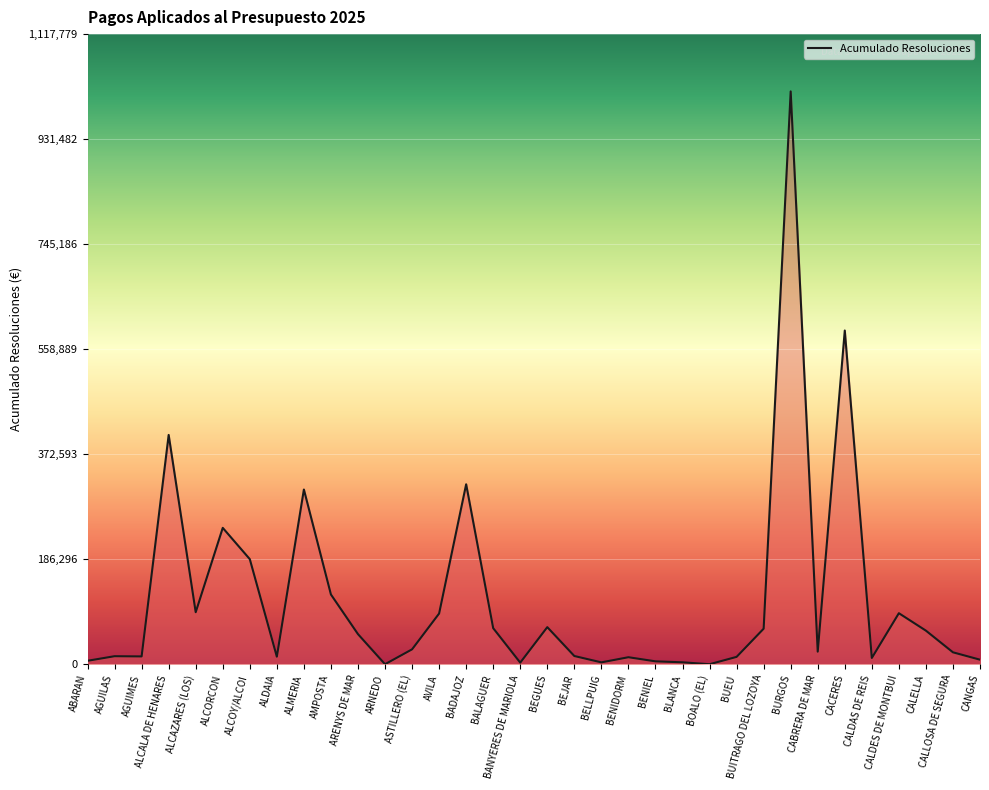

Is it true that the value at AVILA is 89905.5?

True